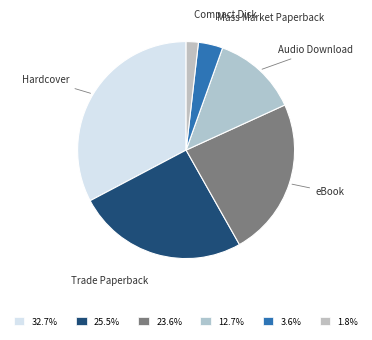

Do Compact Disk and Trade Paperback together represent more than half of the pie?

No